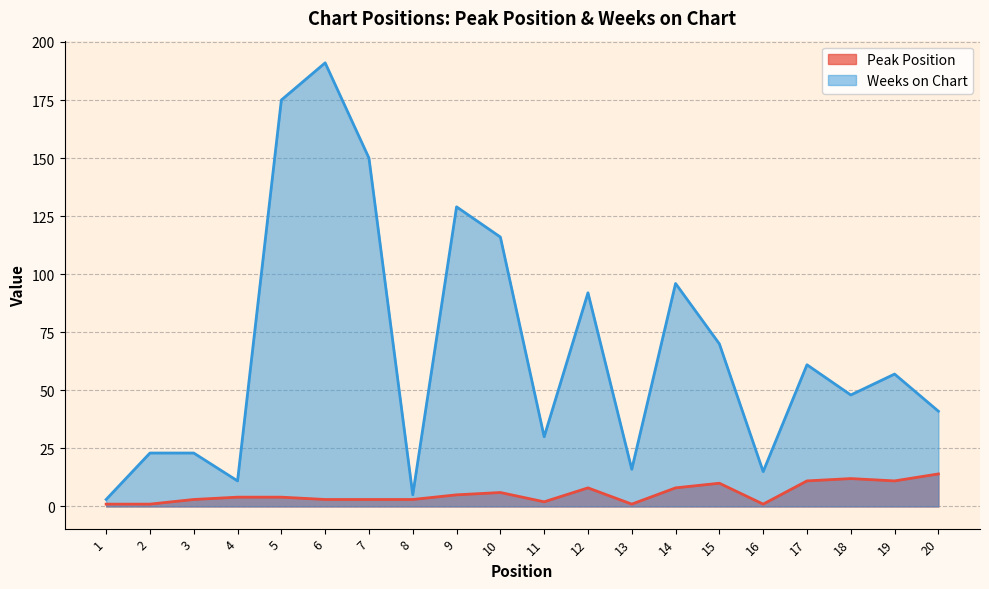

Rank the series by their maximum value, from lowest to highest.

Peak Position, Weeks on Chart